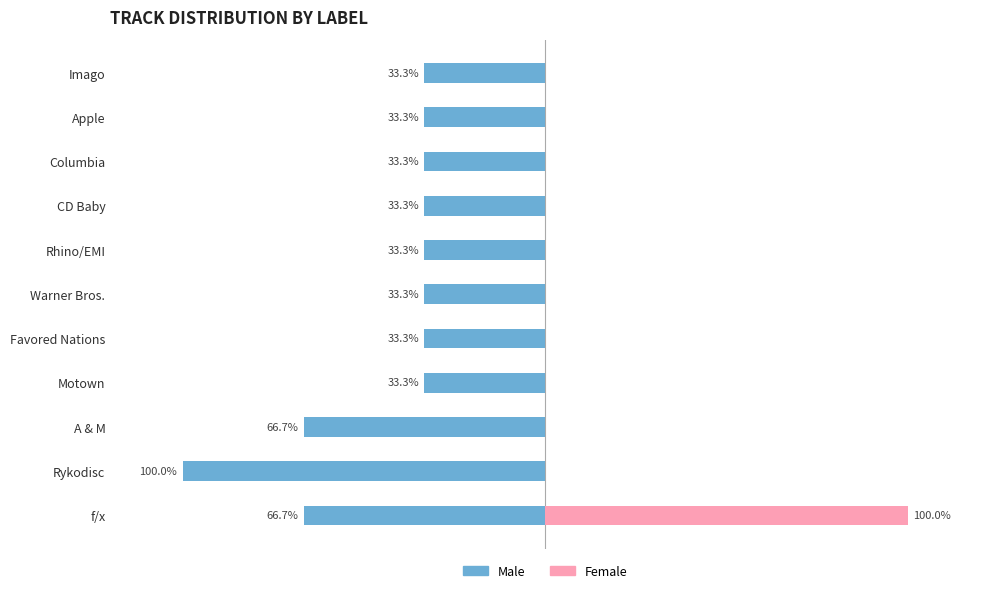

What is the greatest value displayed?

100.0